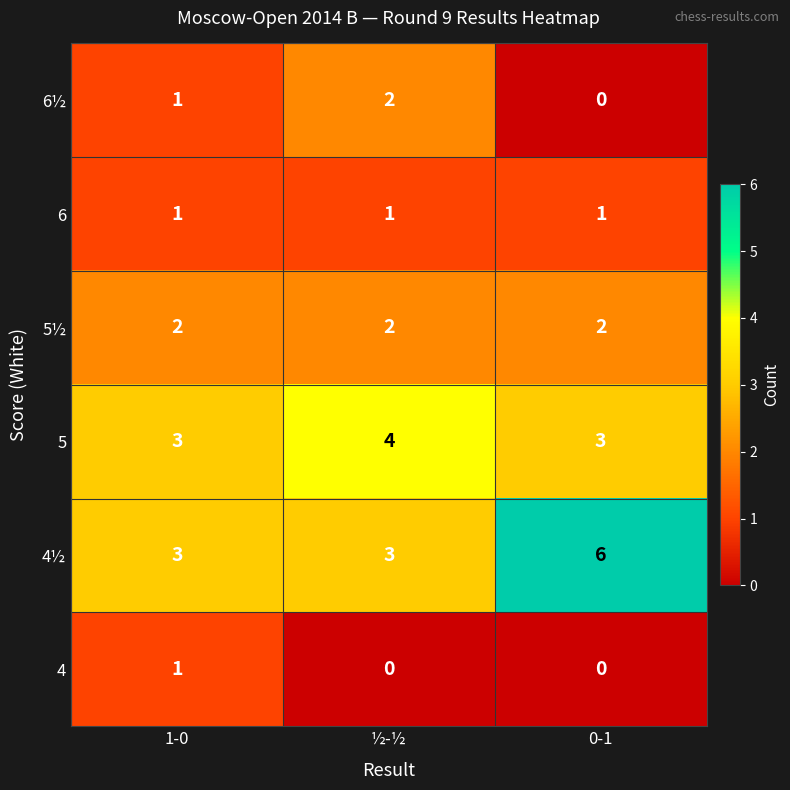

At how many categories does at least one series exceed 2?

3